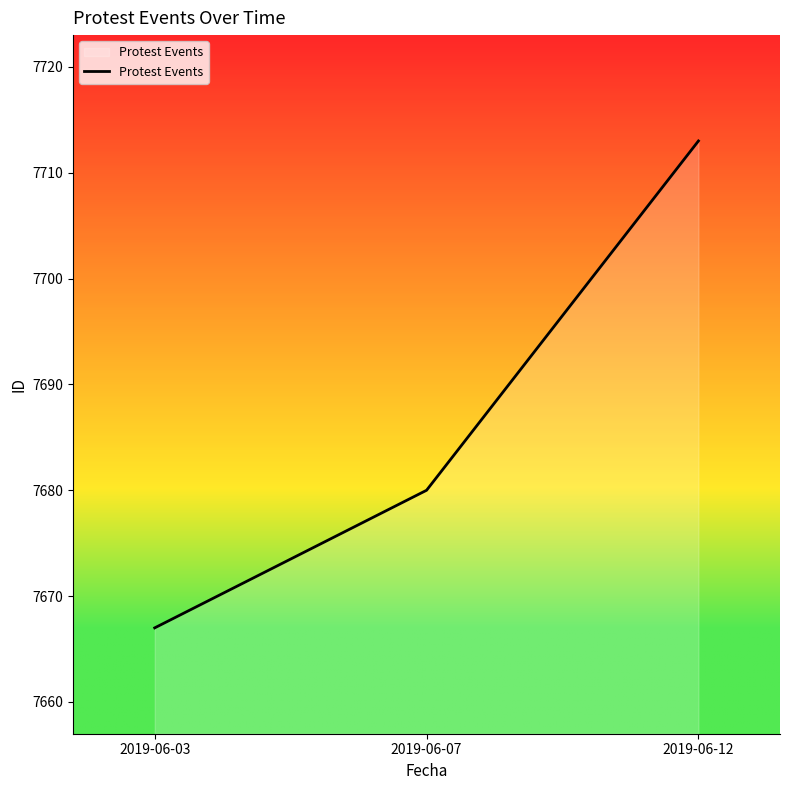

How many lines are shown in the chart?

1